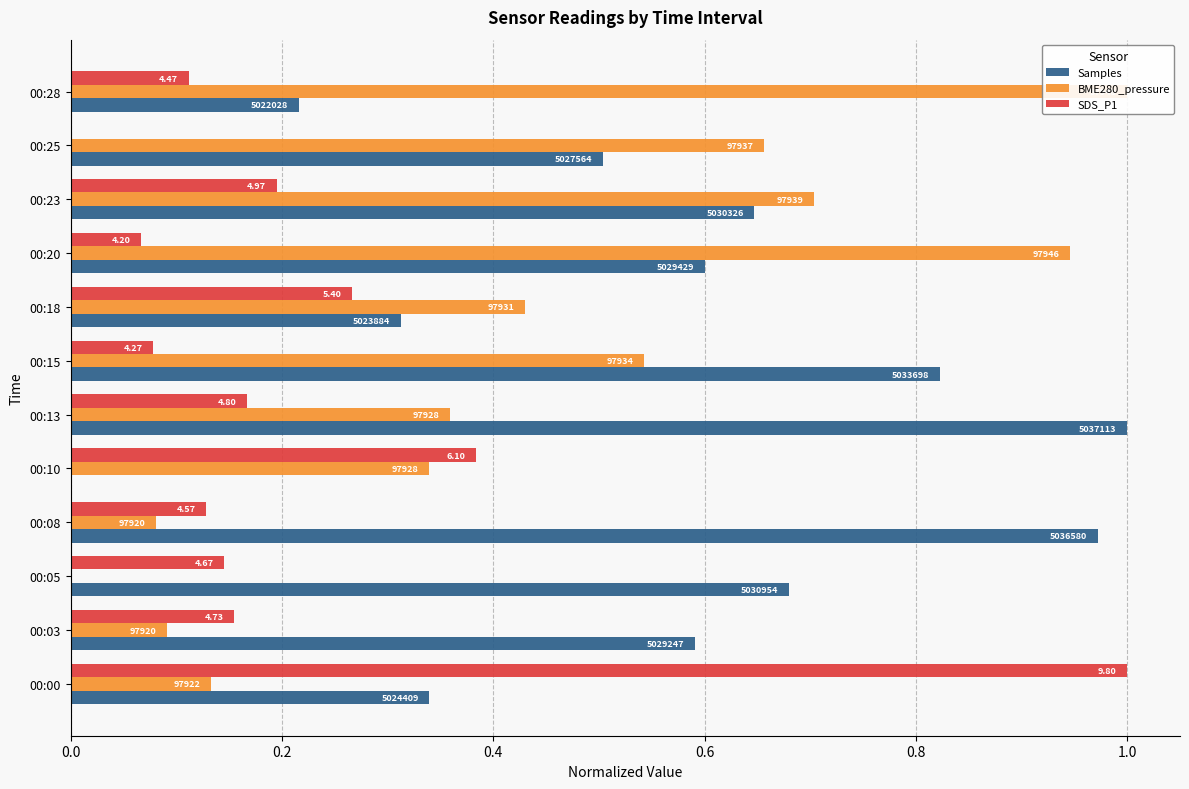

Which series has the largest total across all categories?

Samples